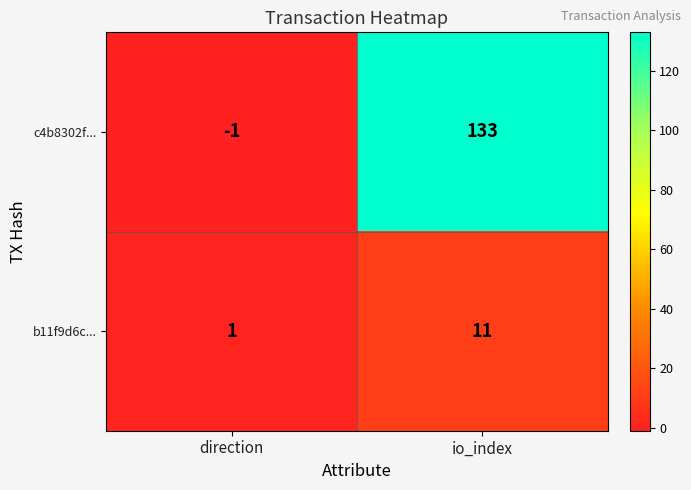

Which label corresponds to the largest value in the chart?

io_index